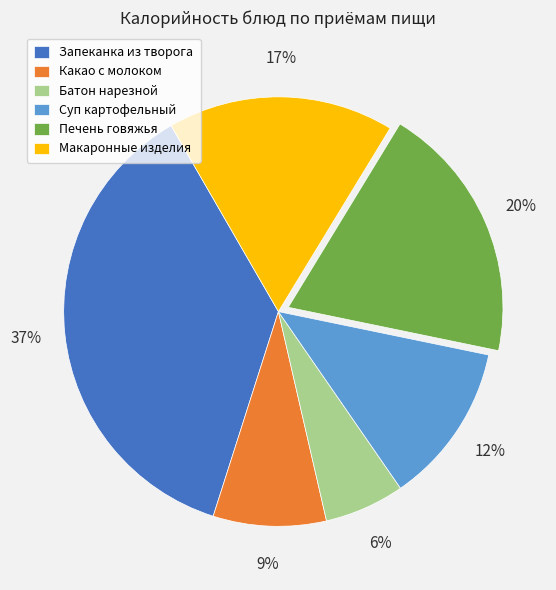

Is the sum of Печень говяжья and Макаронные изделия greater than half?

No